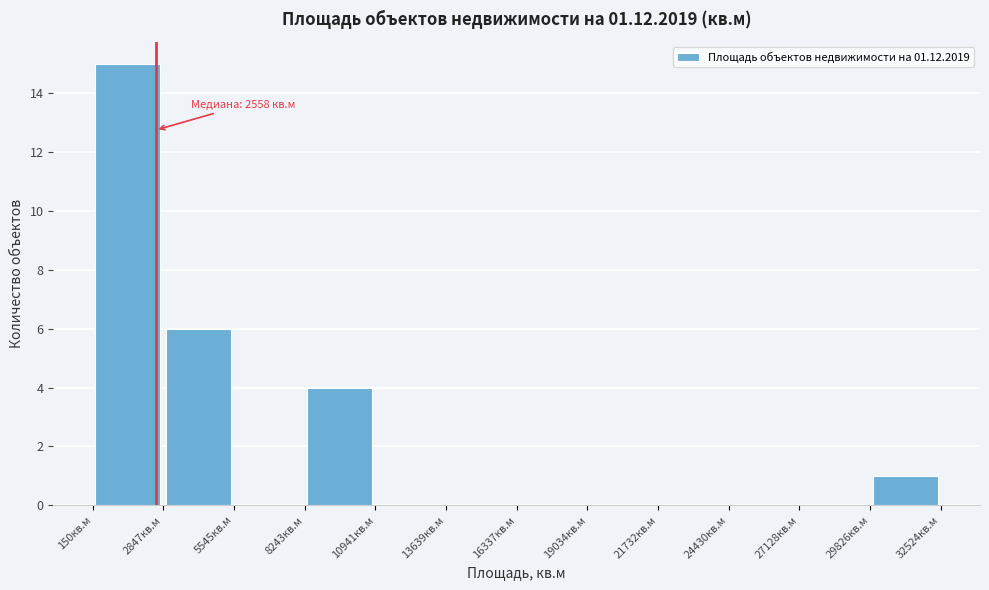

Which range on the x-axis has the tallest bar?

0 to 3000